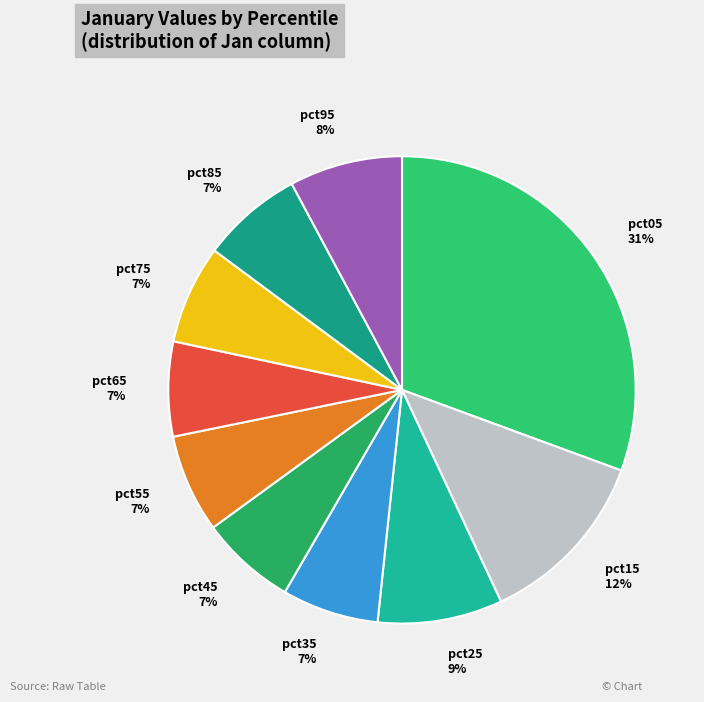

True or false: pct45 accounts for 7% of the total.

True